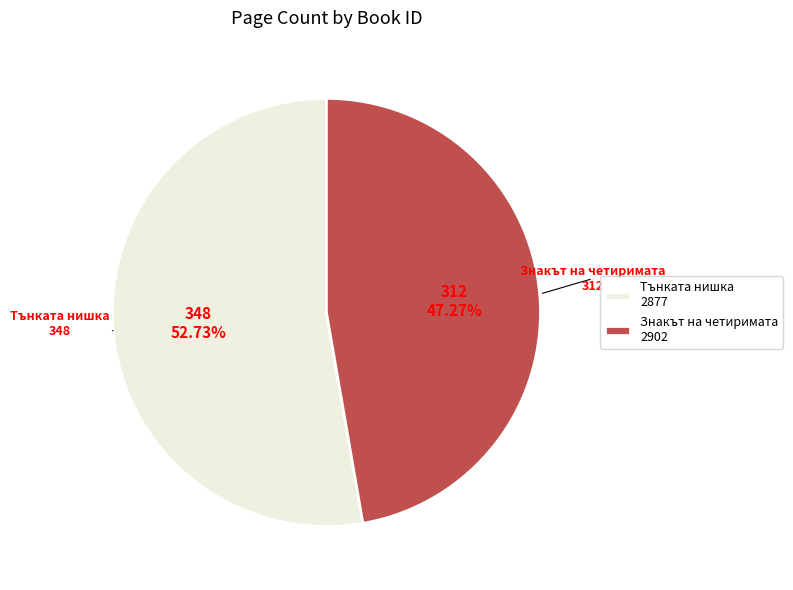

How many slices are in this pie chart?

2